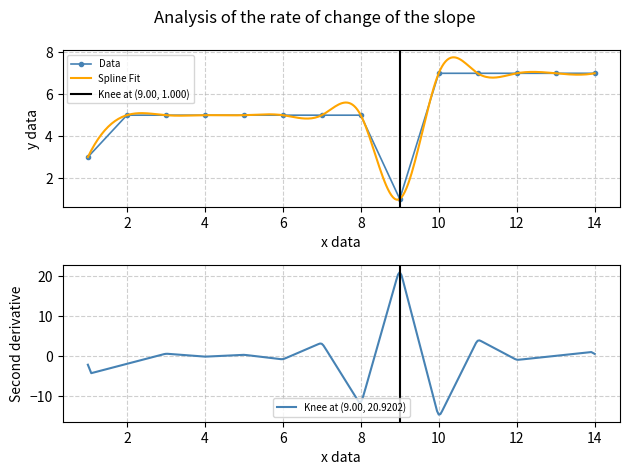

Rank the categories by value from lowest to highest.

9, 1, 2, 3, 4, 5, 6, 7, 8, 10, 11, 12, 13, 14